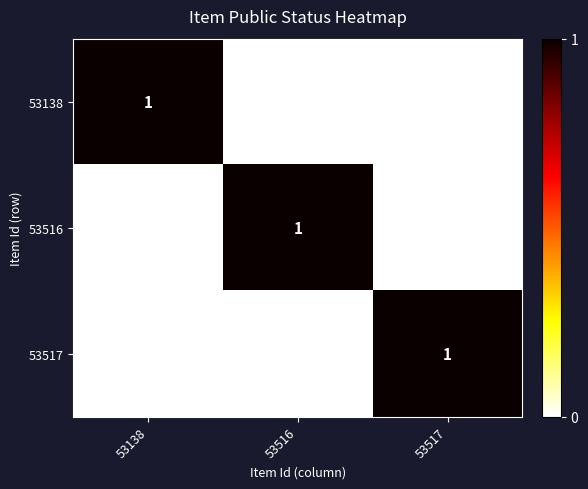

True or false: 53517 has a value of 1 at 53517.

True